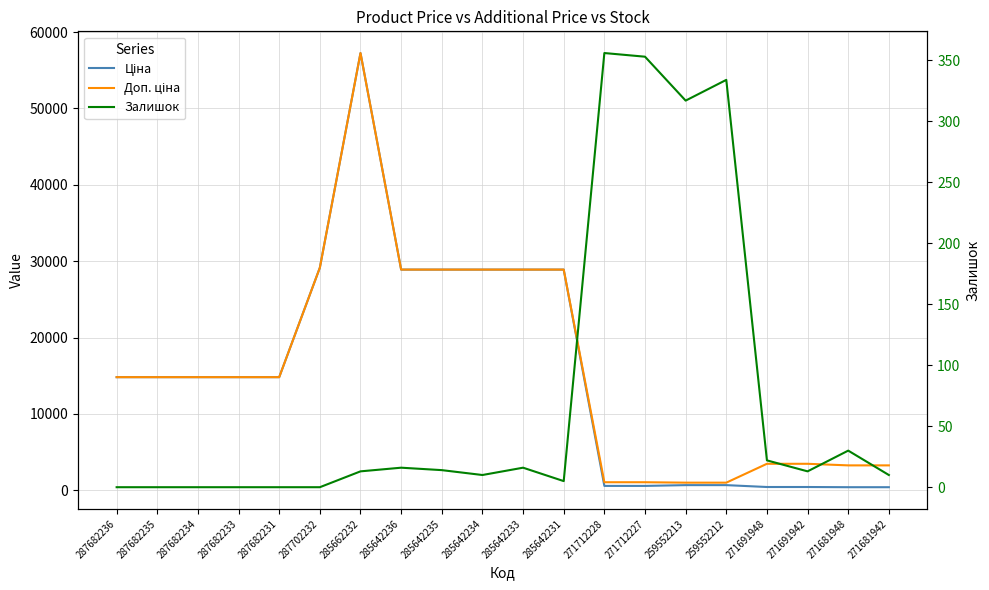

What is the sum of all Ціна values?

309207.5